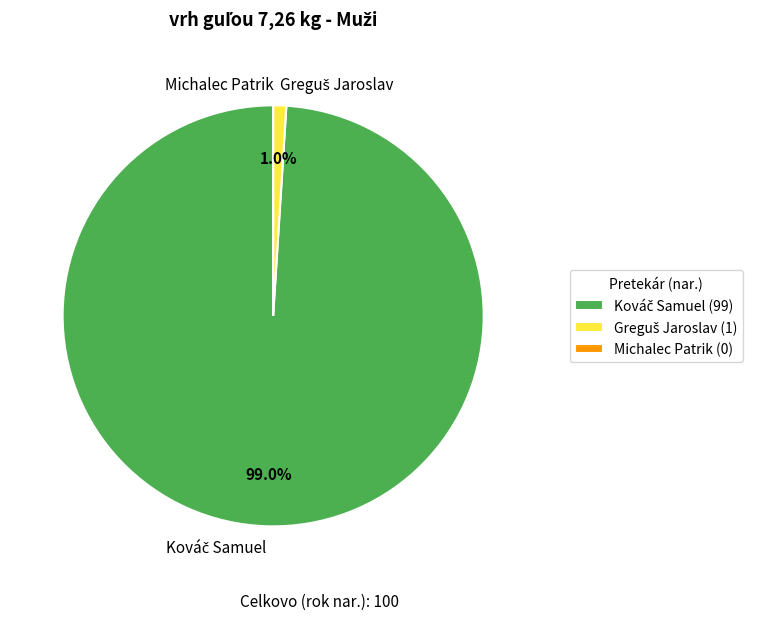

Is there any slice that represents more than half of the pie?

Yes